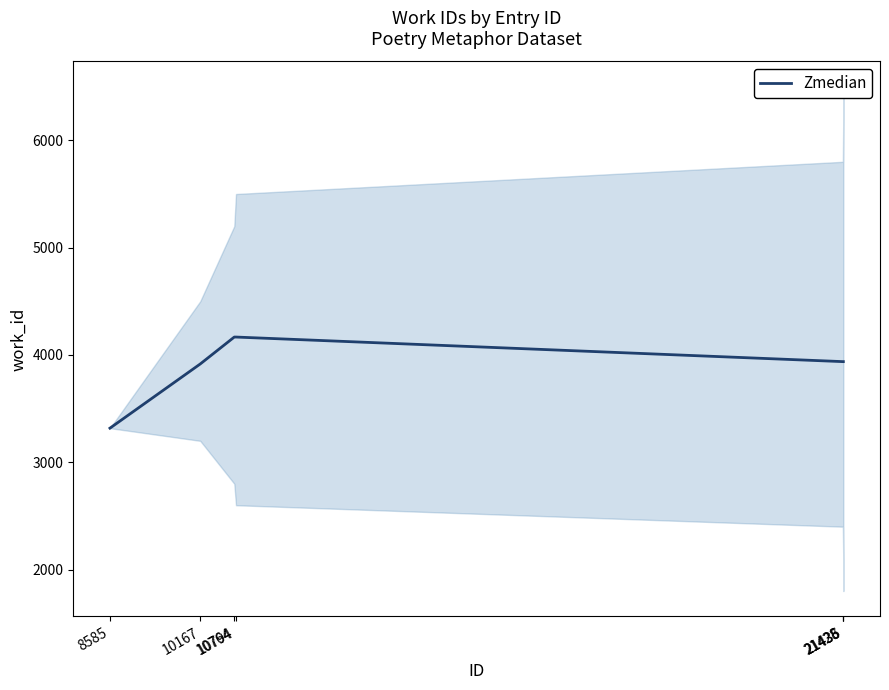

Which label corresponds to the largest value in the chart?

10764